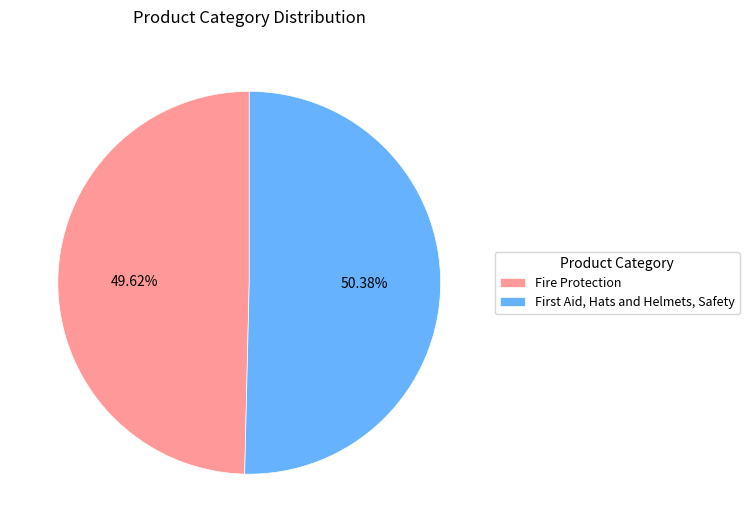

How many segments does this pie chart have?

2